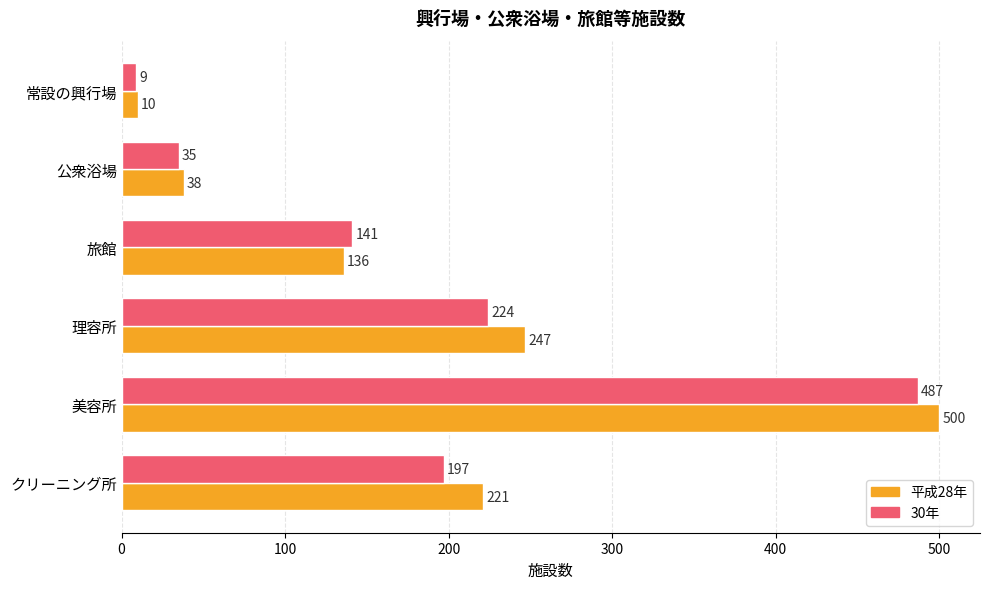

Which series has the largest total across all categories?

平成28年